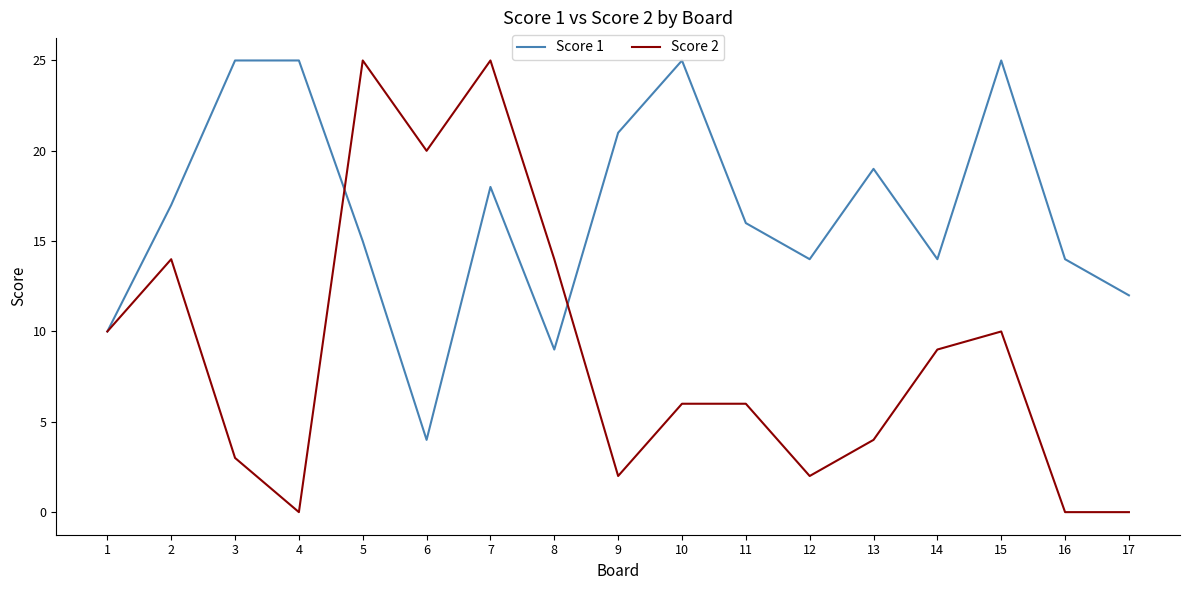

True or false: Score 2 has a value of 0 at 17.

True